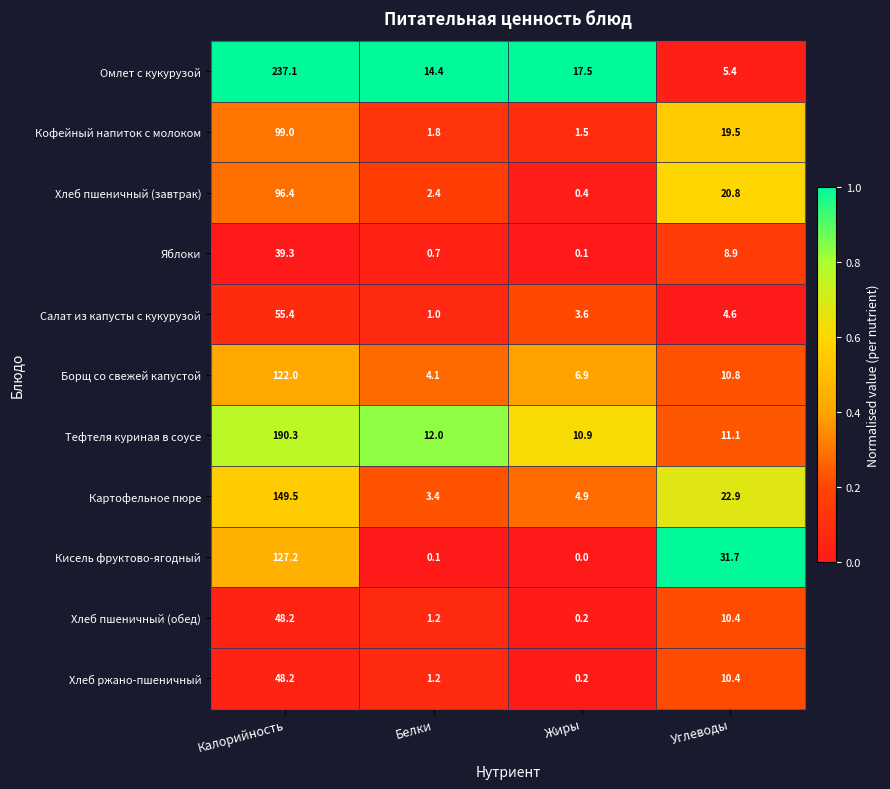

Which series has the largest range (max minus min)?

Омлет с кукурузой